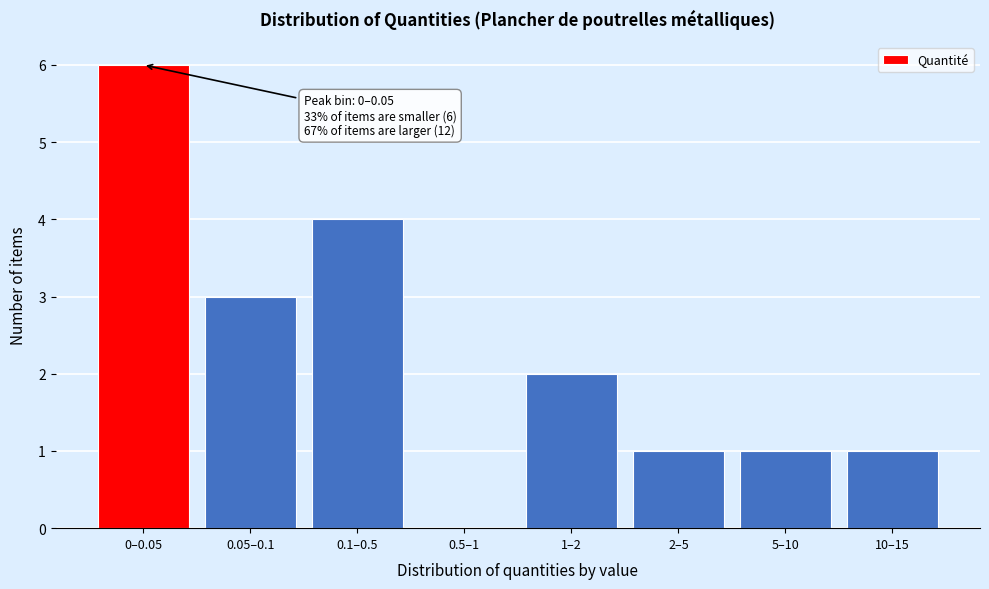

Reading right to left, list all the values displayed in this chart.

10–15=1	5–10=1	2–5=1	1–2=2	0.5–1=0	0.1–0.5=4	0.05–0.1=3	0–0.05=6